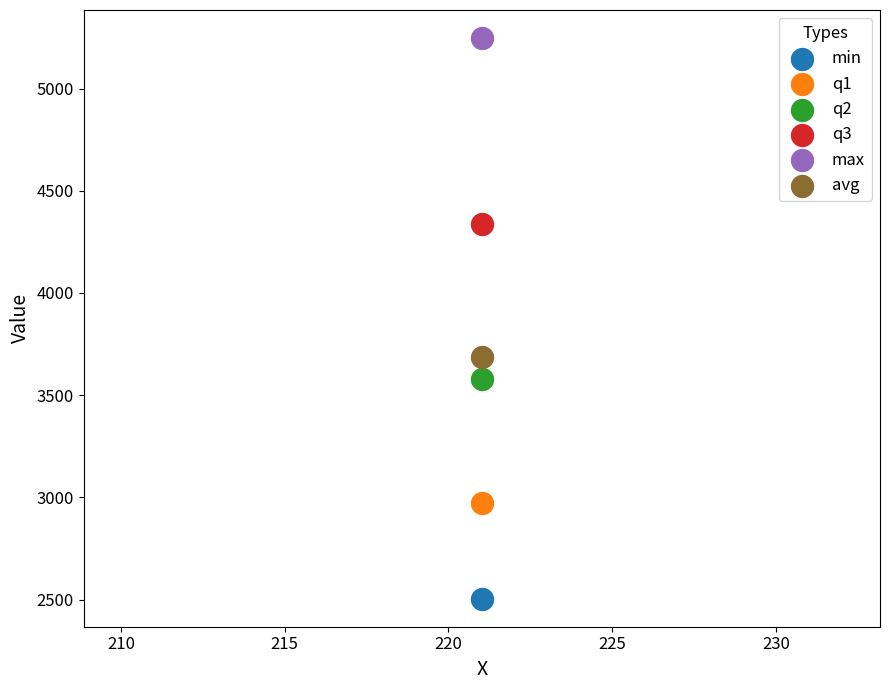

What are all the series names shown in the legend?

min, q1, q2, q3, max, avg